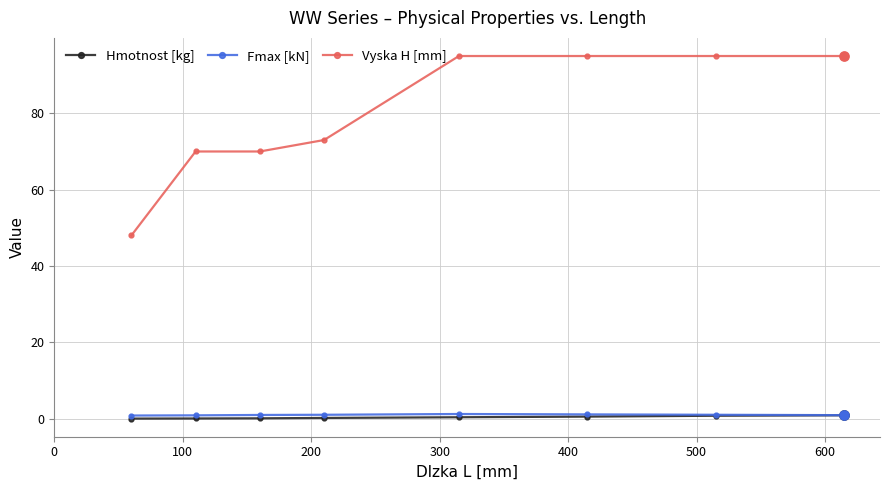

Which series has the largest total across all categories?

Vyska H [mm]